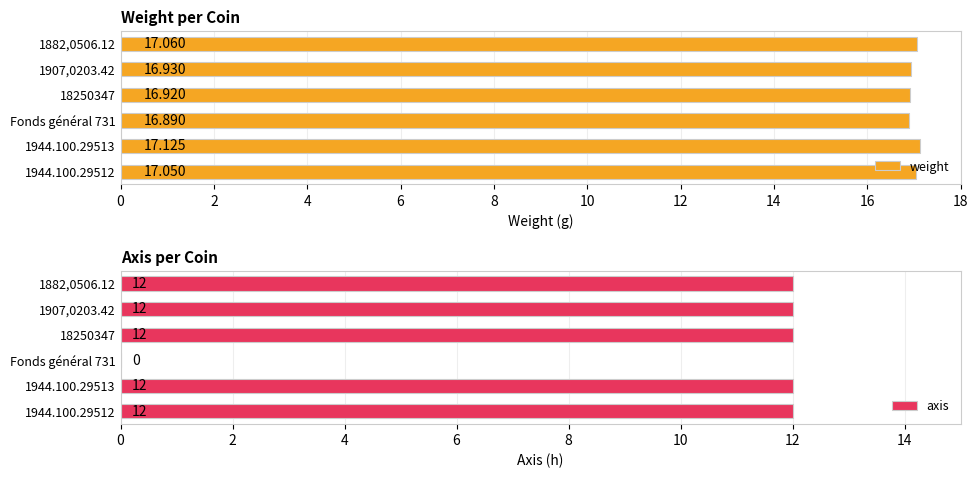

Rank the series by their maximum value, from lowest to highest.

axis, weight